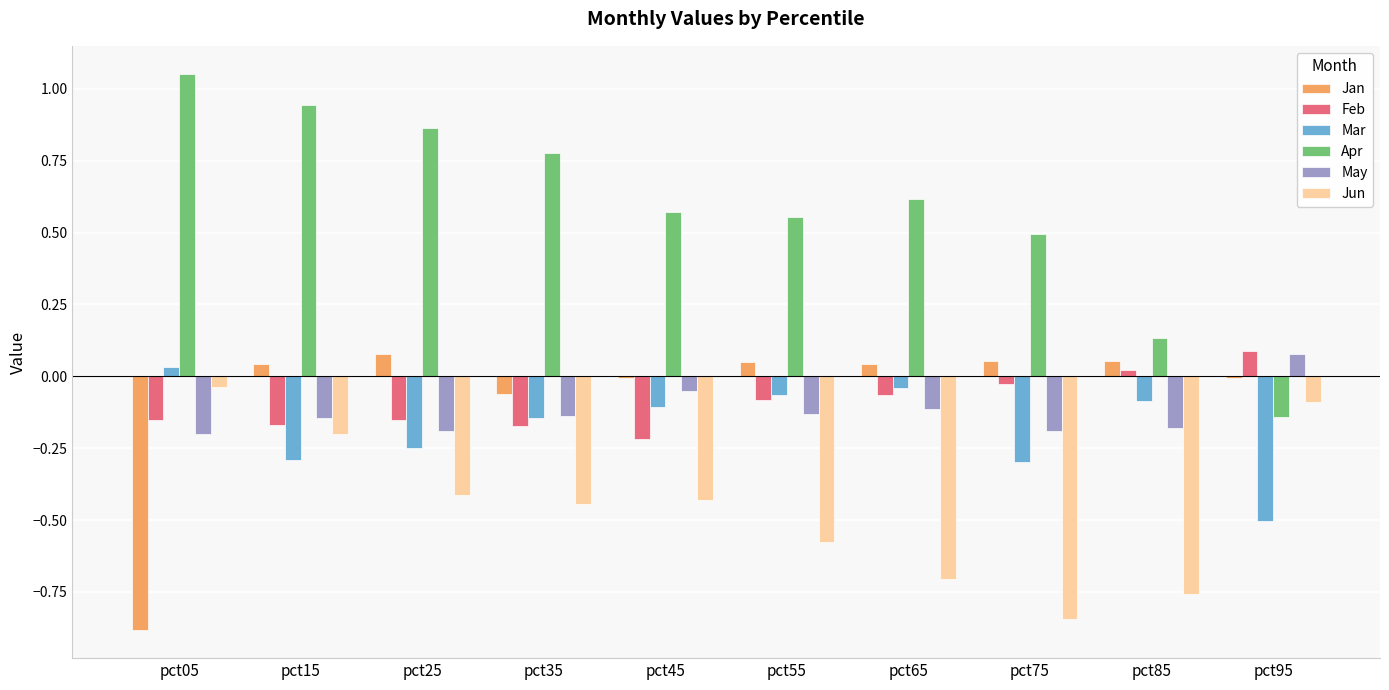

True or false: Feb has a value of -0.1 at pct55.

True